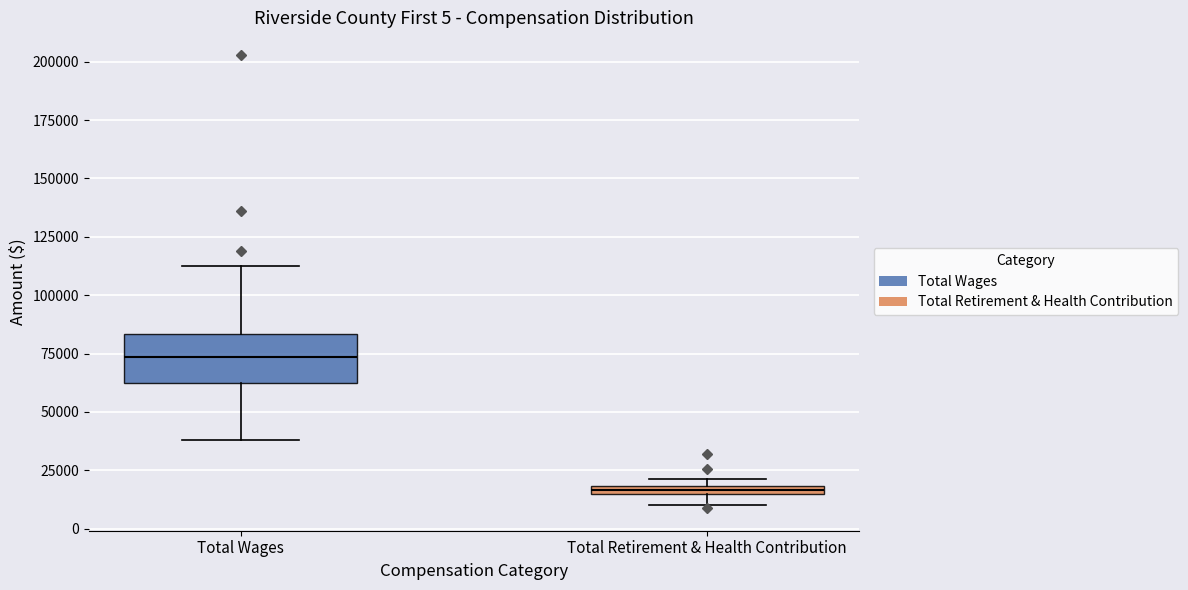

Where is the lower edge of the box for Total Retirement & Health Contribution on the y-axis? The values are not printed on the chart, so give them approximately, as read against the axis.

15000